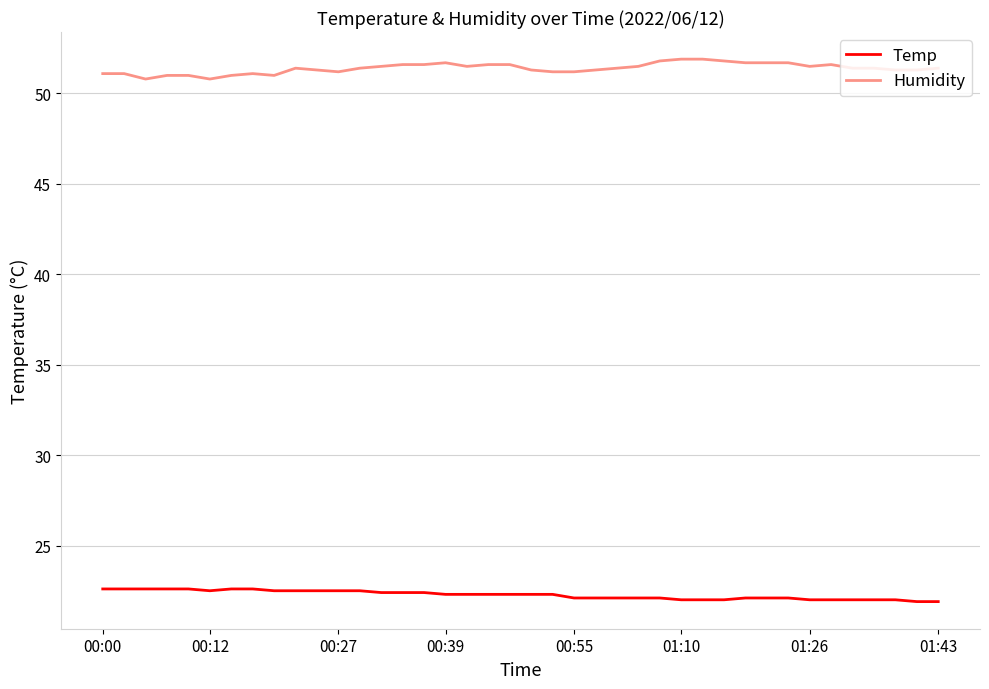

List the series in order of their peak value, highest first.

Humidity, Temp